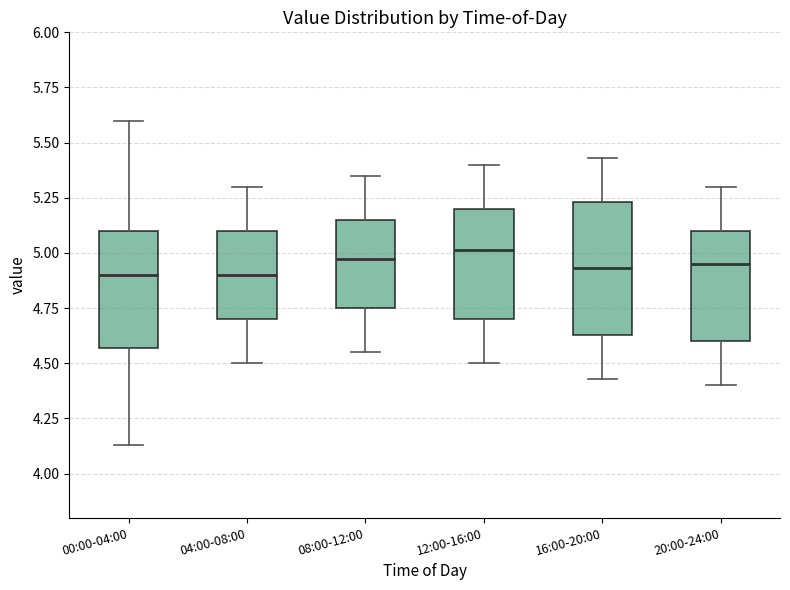

Which box is the tallest, from its lower edge to its upper edge?

16:00-20:00